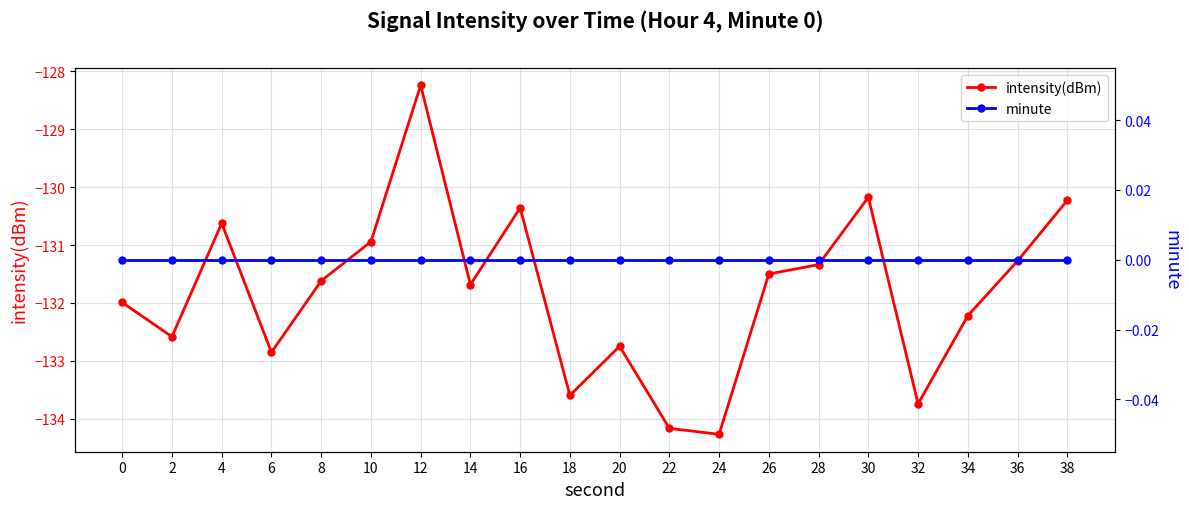

Which series has the widest spread of values?

intensity(dBm)